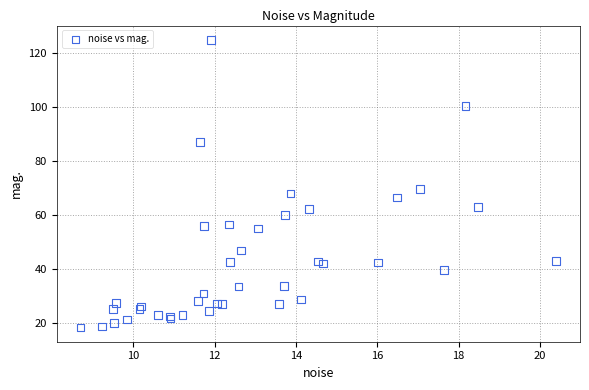

What Y value in the scatter plot is closest to 71?

69.7